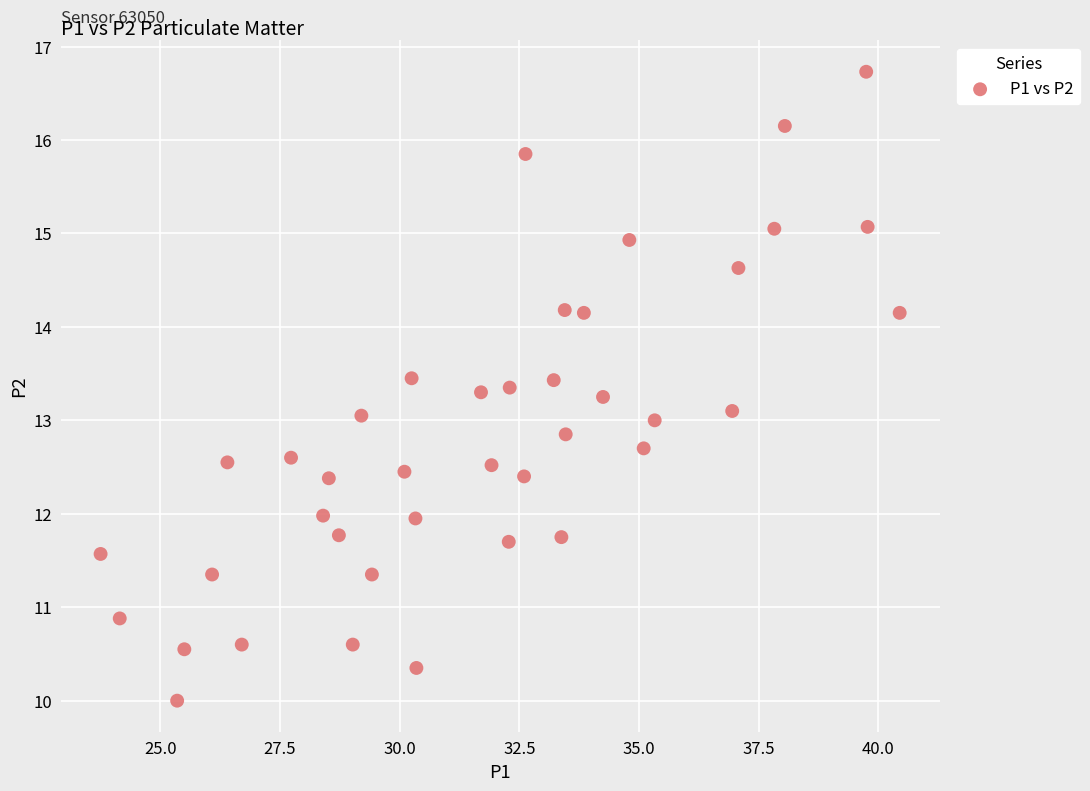

What is the range of Y values (max minus min)?

6.7